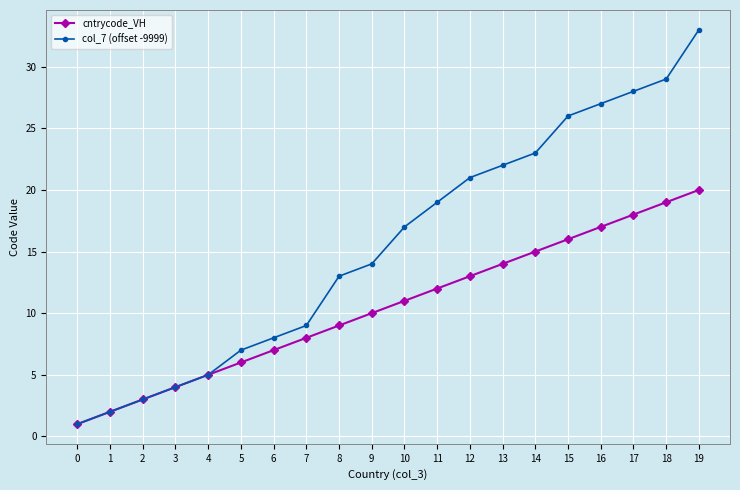

What is the difference between the second highest and minimum values in the col_7 (offset -9999) series?

28